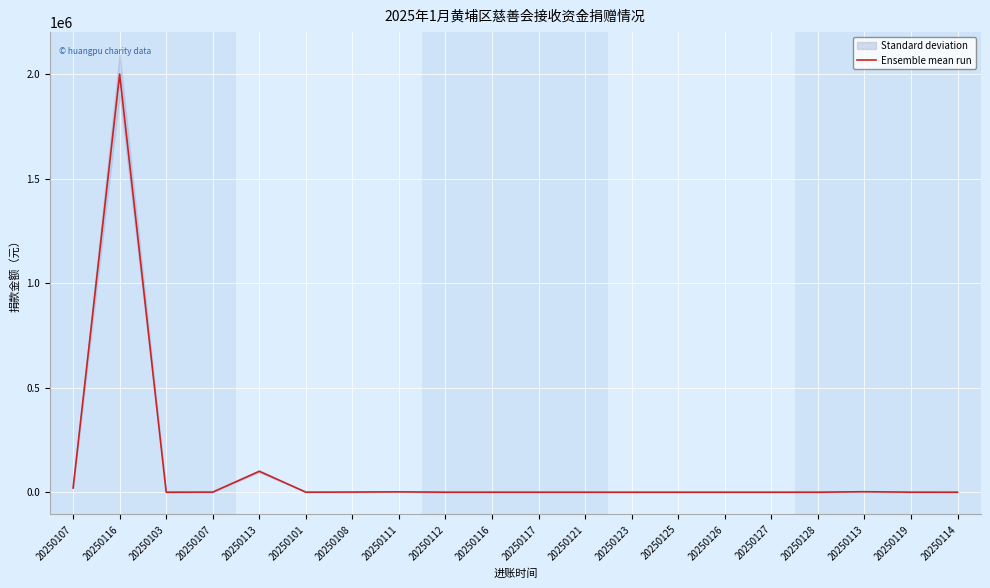

What is the change in value from 20250107 to 20250117?

-19988.0